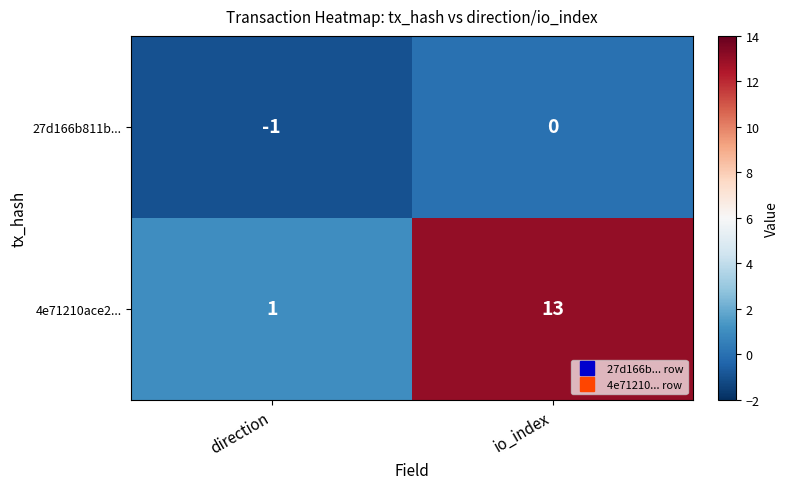

Read the 4e71210ace2... value at io_index.

13